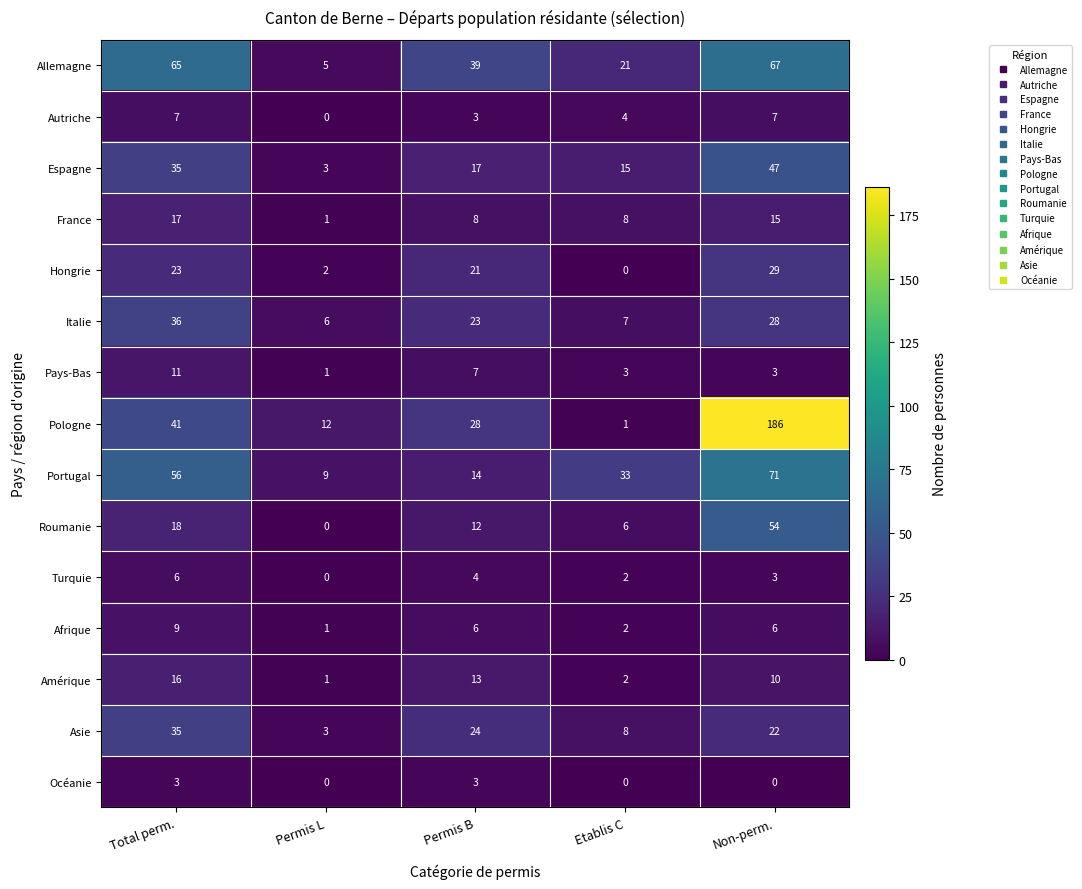

Is the value of Pays-Bas at Etablis C greater than the value of Asie at Total perm.?

No